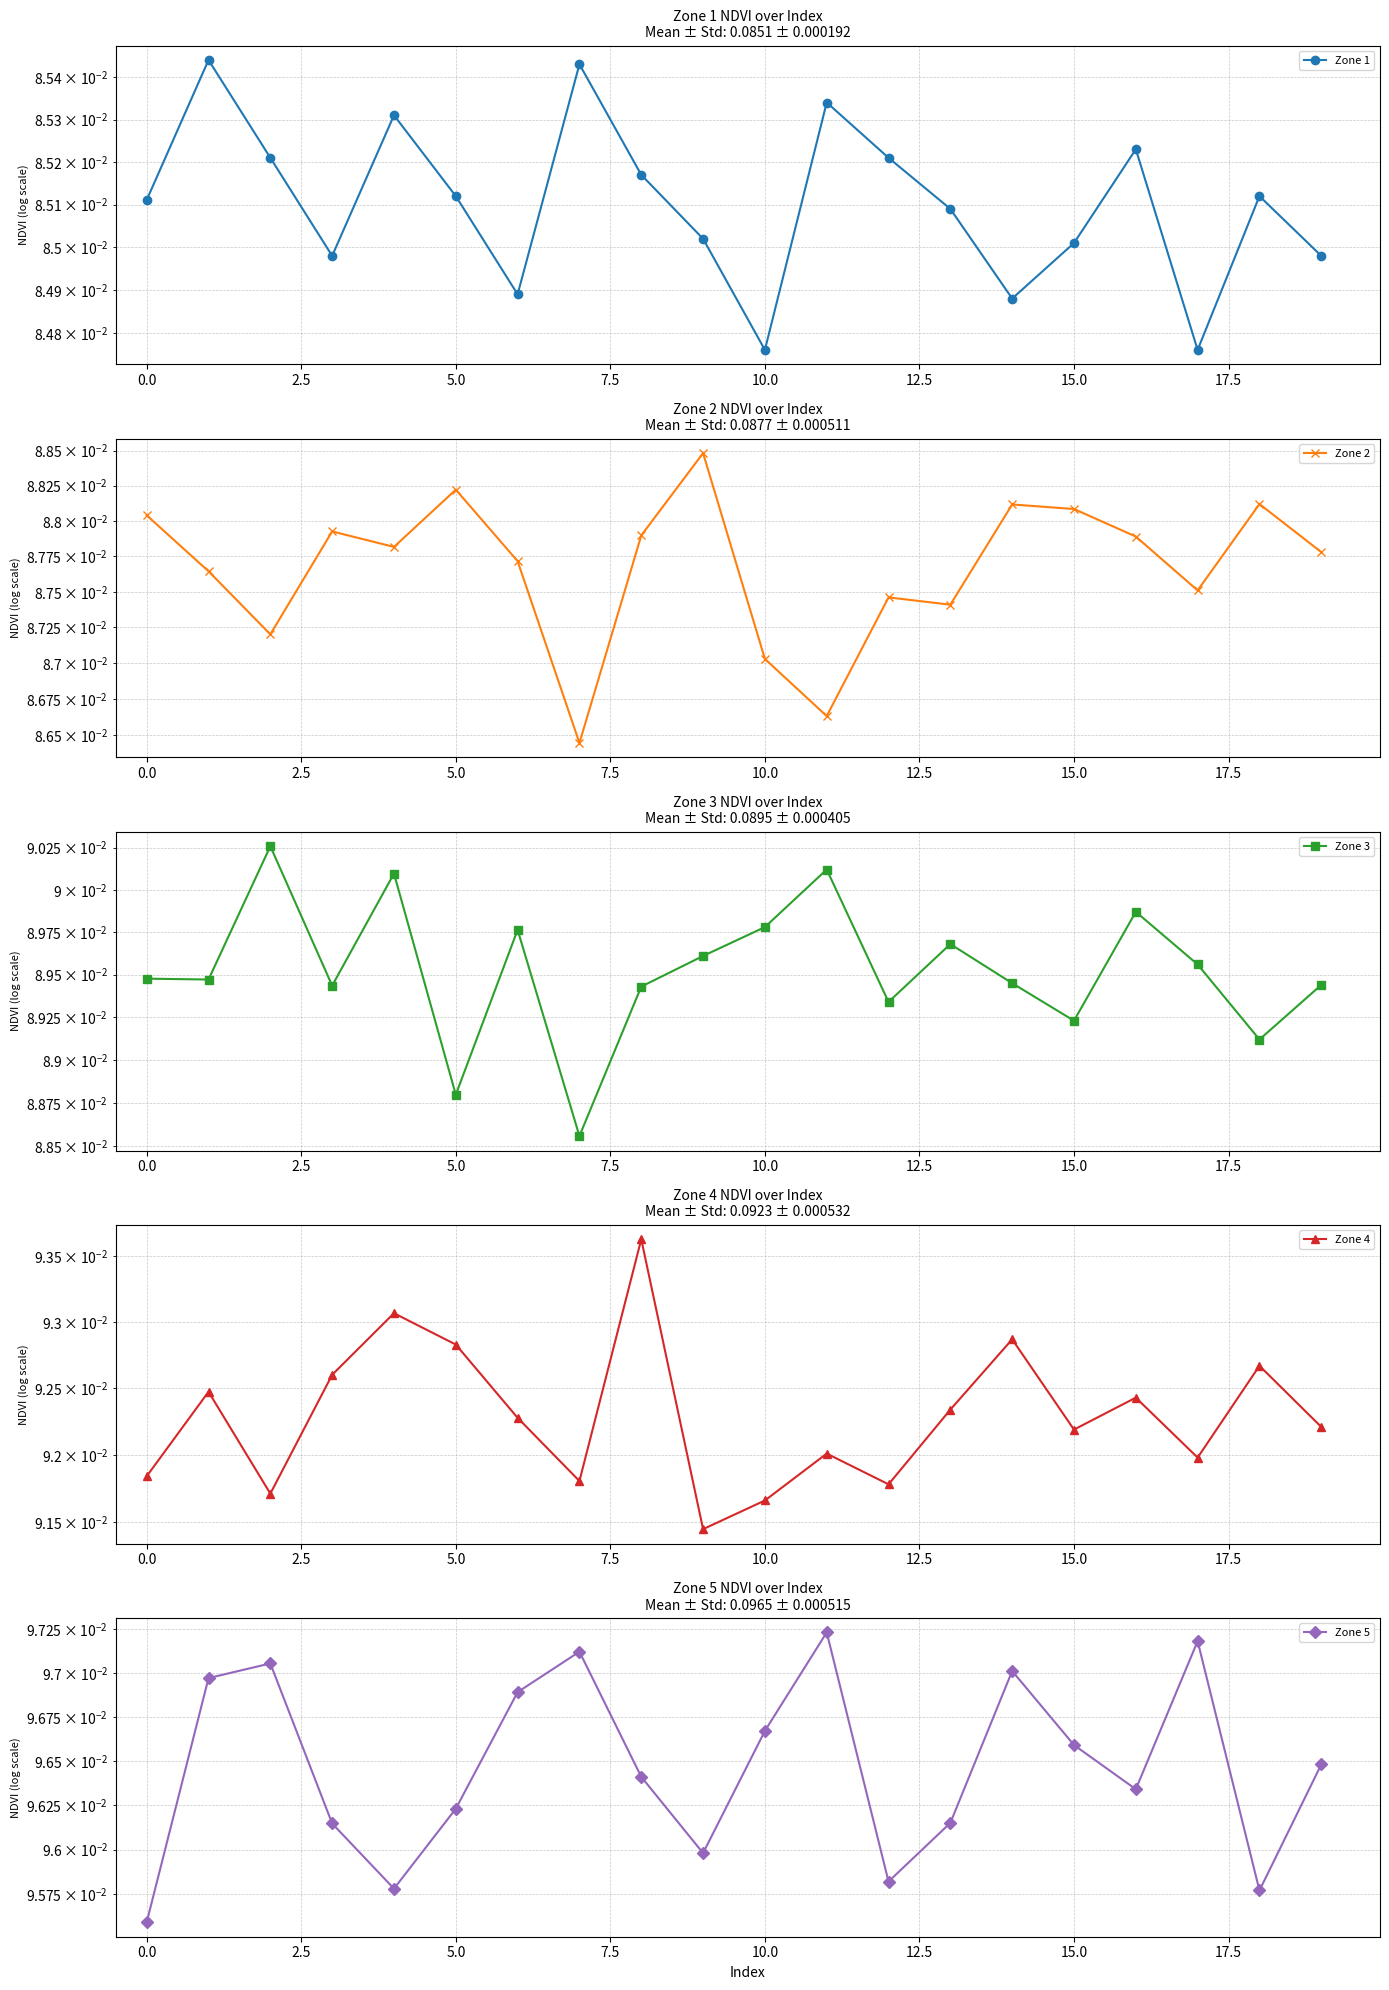

True or false: Zone 1 and Zone 5 intersect in this chart.

False